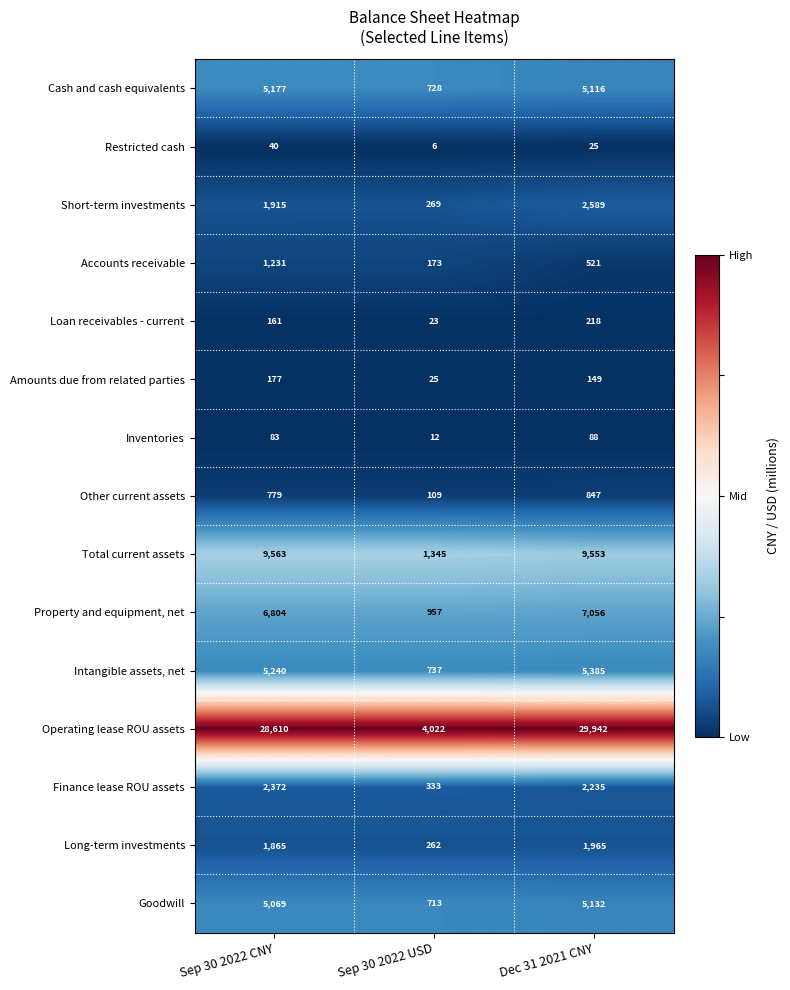

At Sep 30 2022 USD, list the series in order from largest to smallest.

Operating lease ROU assets, Total current assets, Property and equipment, net, Intangible assets, net, Cash and cash equivalents, Goodwill, Finance lease ROU assets, Short-term investments, Long-term investments, Accounts receivable, Other current assets, Amounts due from related parties, Loan receivables - current, Inventories, Restricted cash